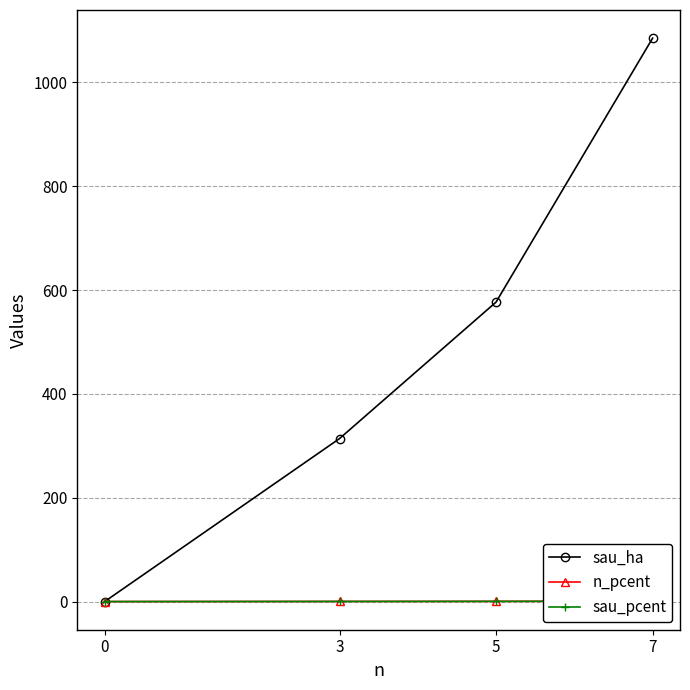

Which series changed the most between 0 and 7?

sau_ha